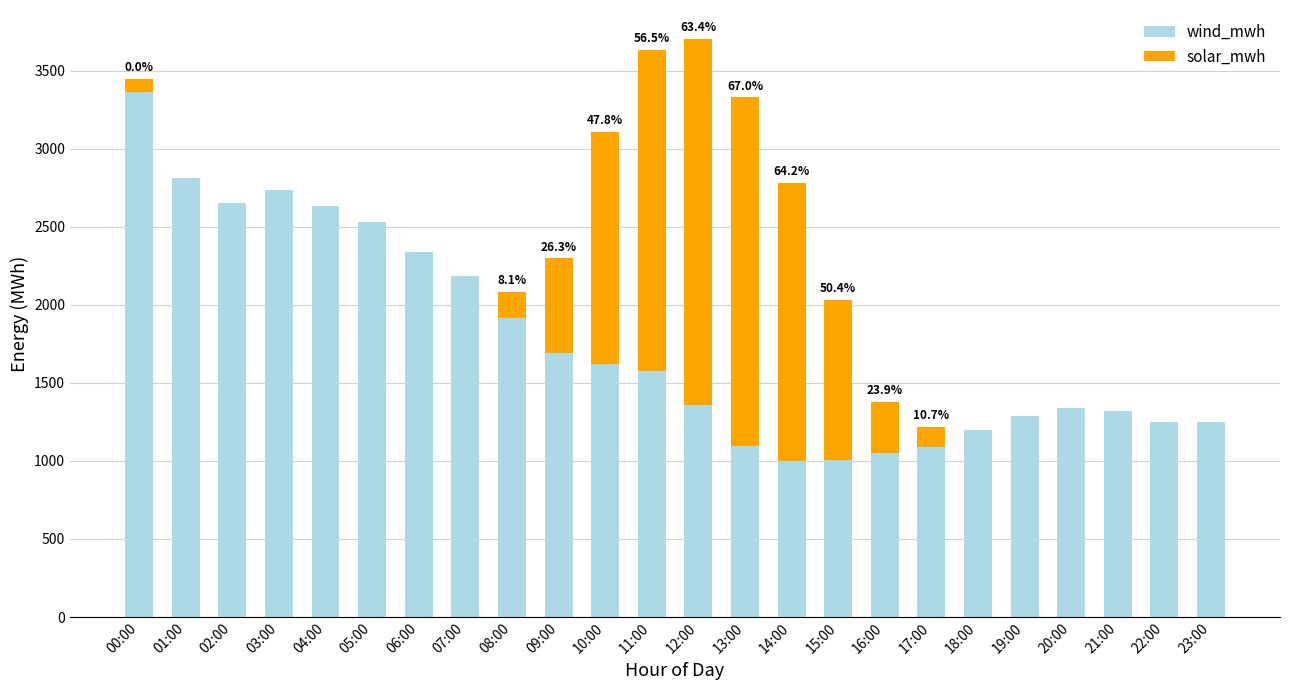

True or false: wind_mwh has a value of 2585.2 at 10:00.

False